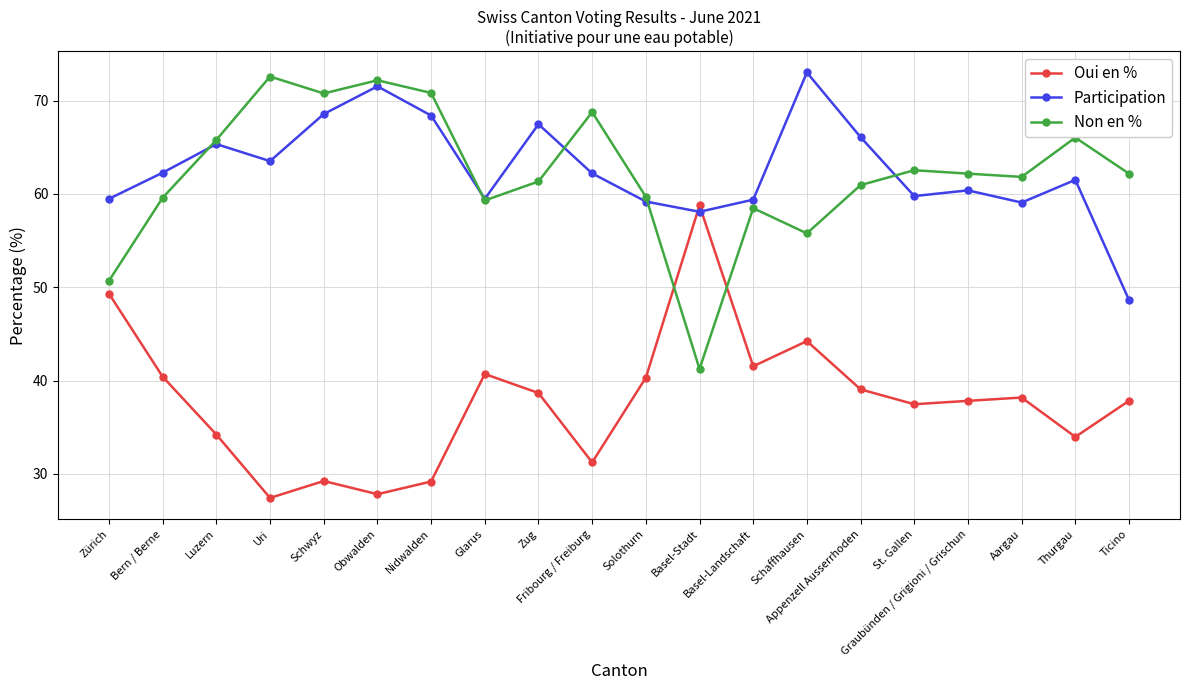

Is the value of Non en % at Appenzell Ausserrhoden greater than the value of Oui en % at Zug?

Yes